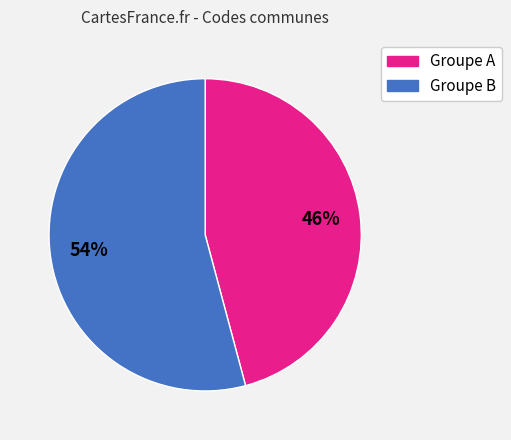

Is there a majority slice in this chart?

Yes